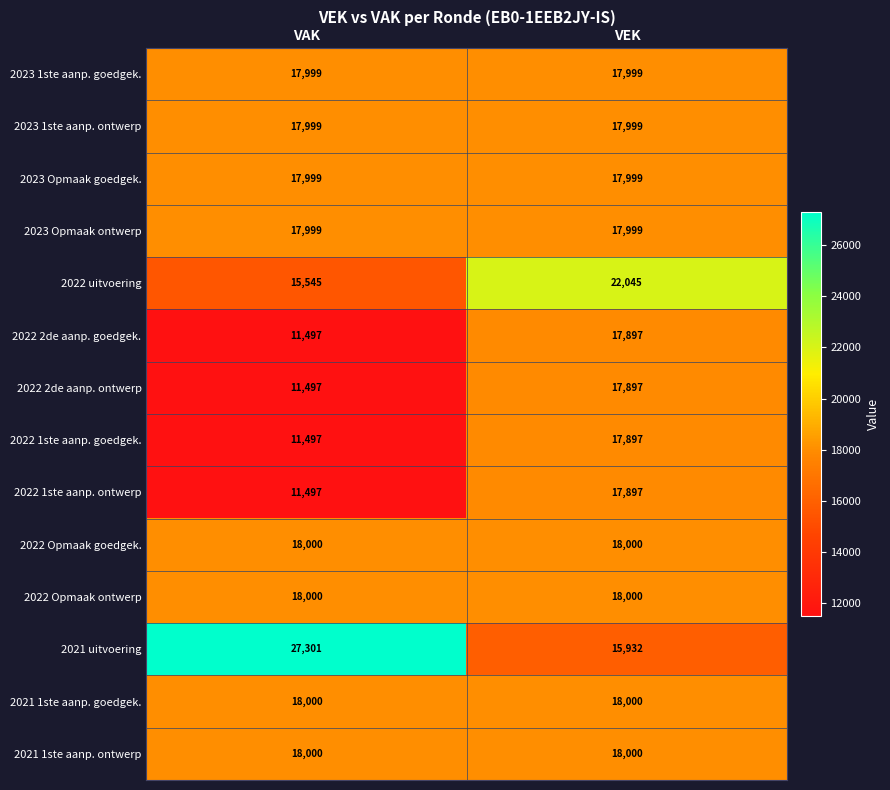

Which series has the largest range (max minus min)?

2021 uitvoering